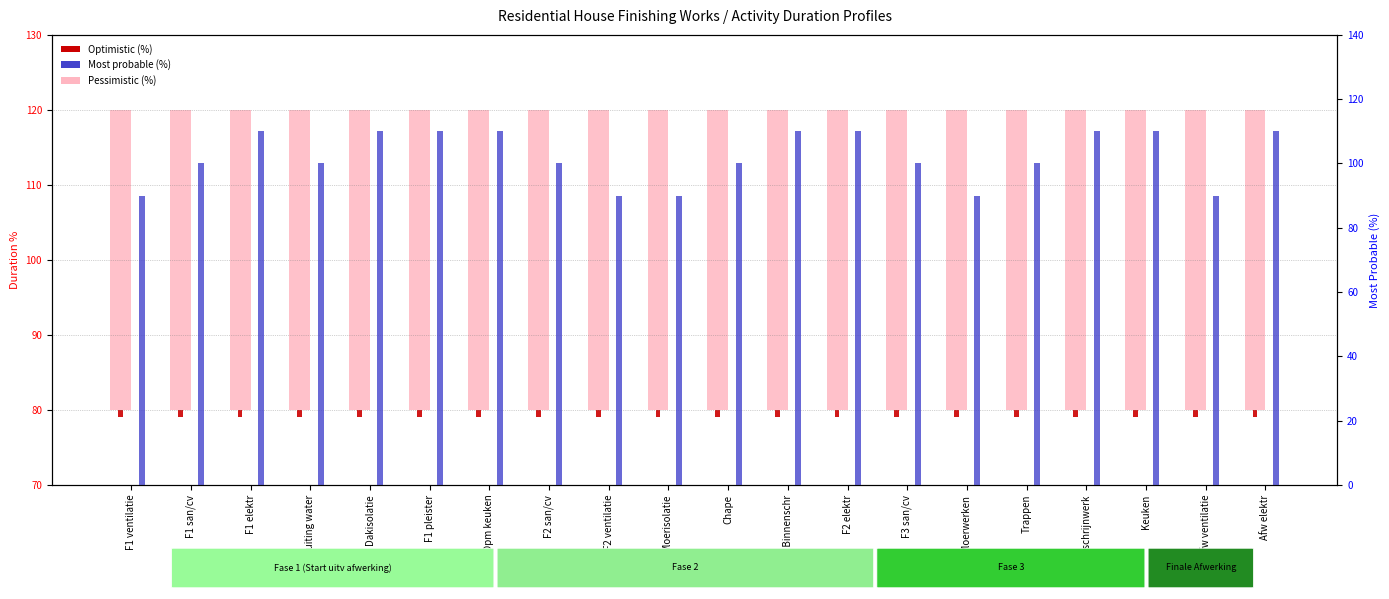

The value of Optimistic (%) at F3 san/cv is 1. True or false?

True